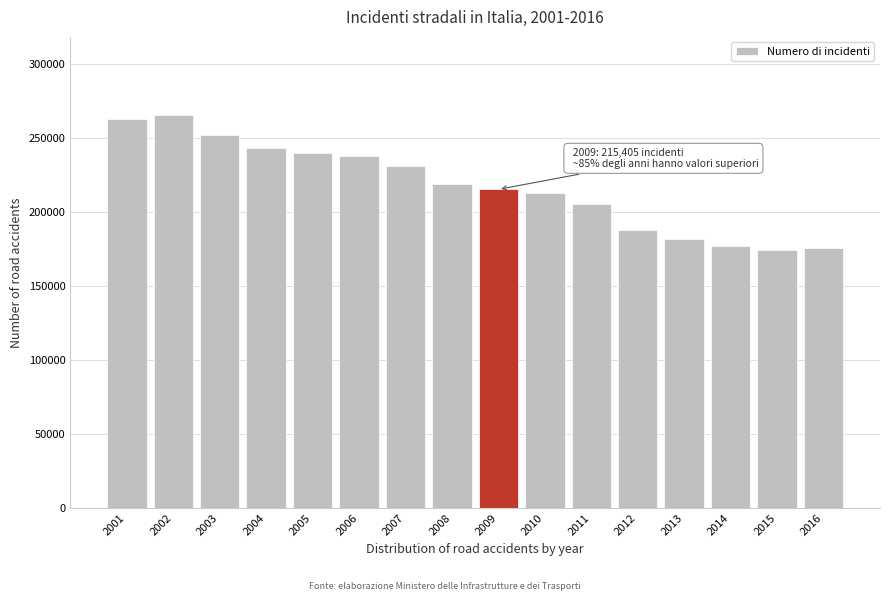

What is the sum of the values at 2012 and 2015?

362767